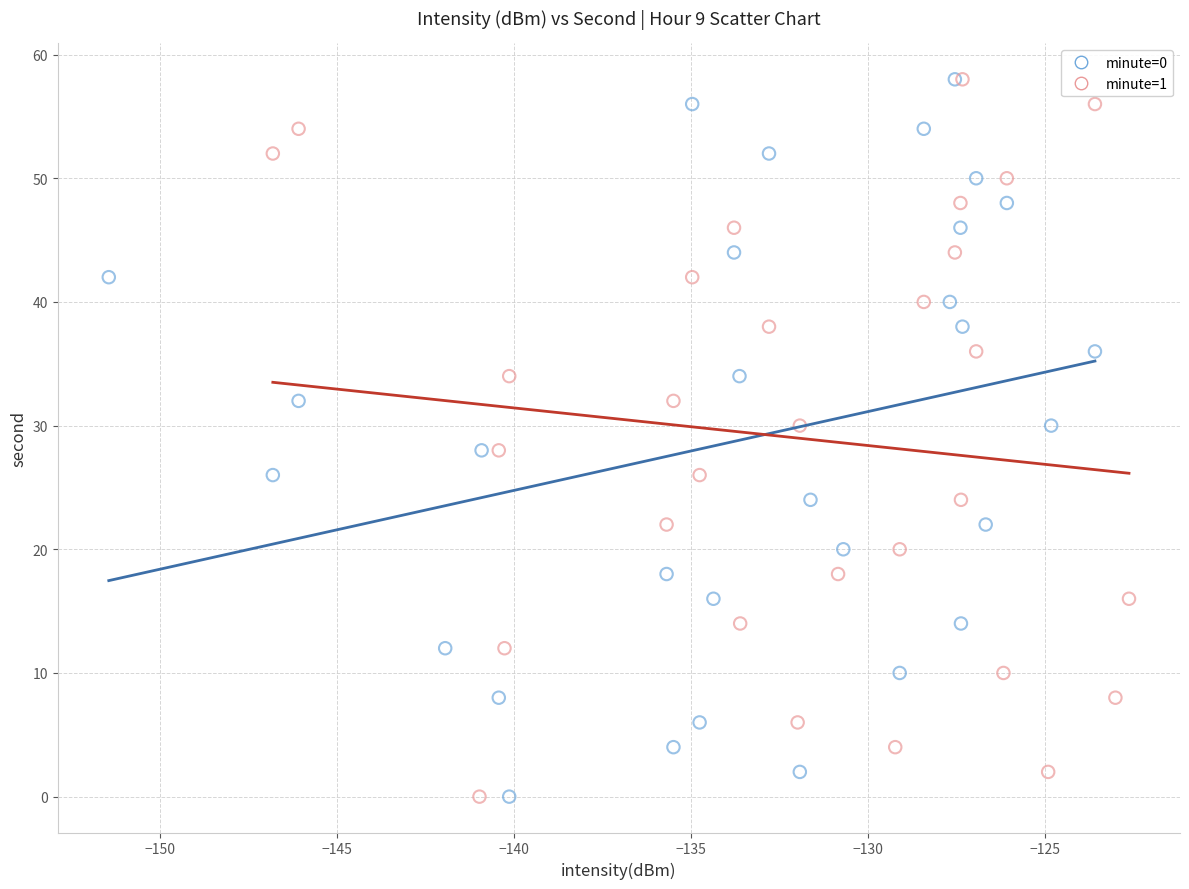

What are all the series names shown in the legend?

minute=0, minute=1